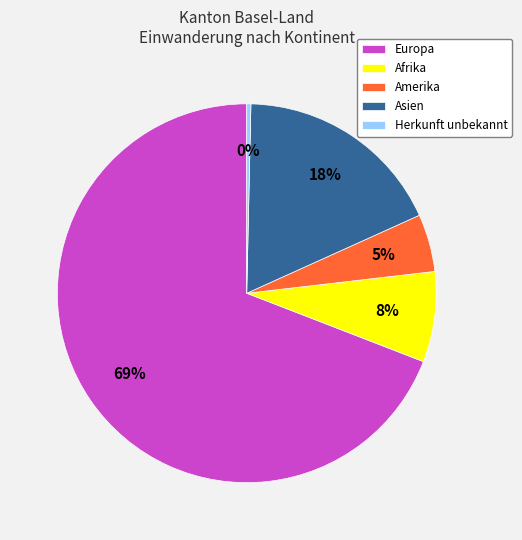

To the nearest percent, what is the combined percentage of Asien and Europa?

87%